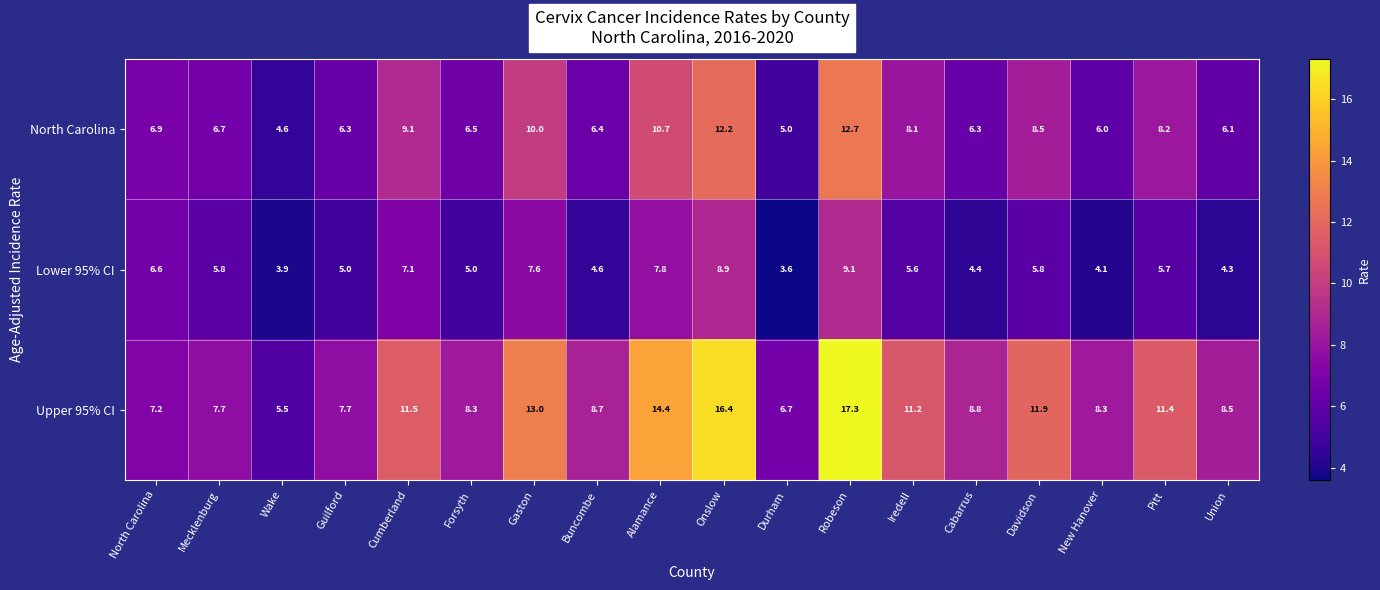

Which label corresponds to the smallest value in the chart?

Durham